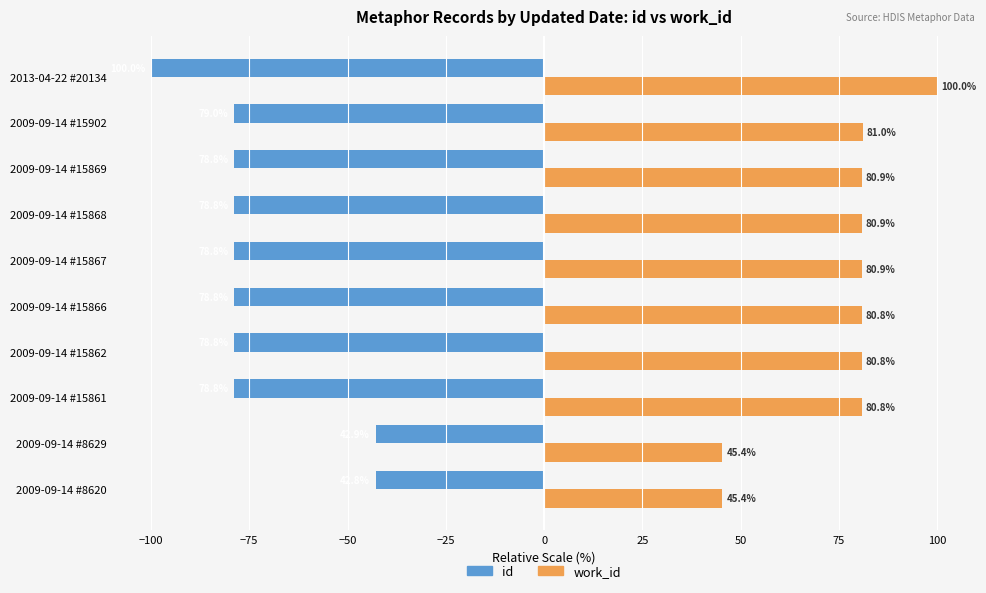

Is the value of id at 2009-09-14 #15902 greater than the value of work_id at 2009-09-14 #15868?

No